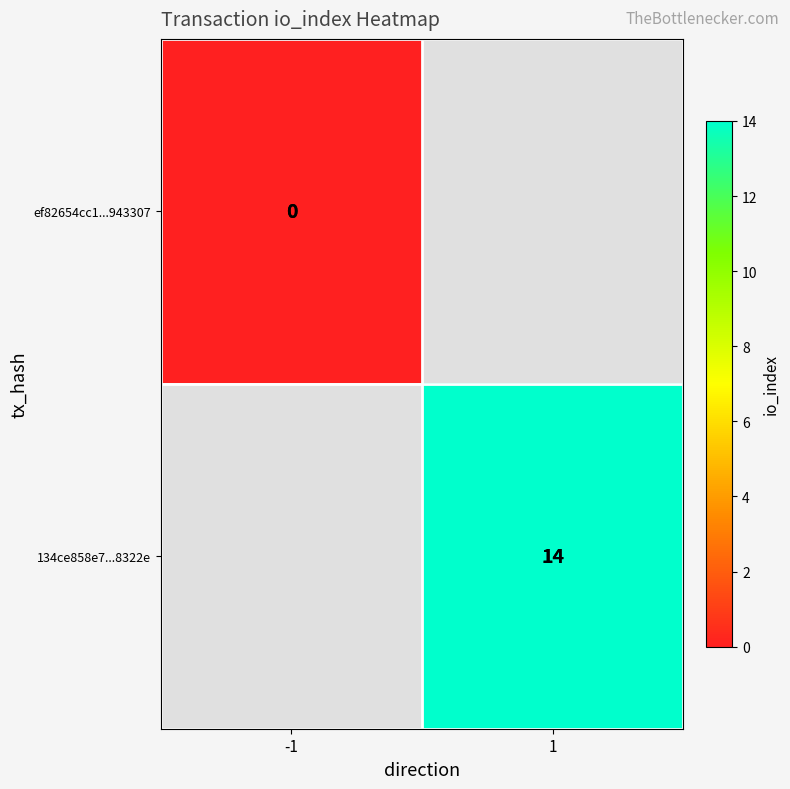

Is the value of 134ce858e7...8322e at 1 greater than the value of ef82654cc1...943307 at -1?

Yes